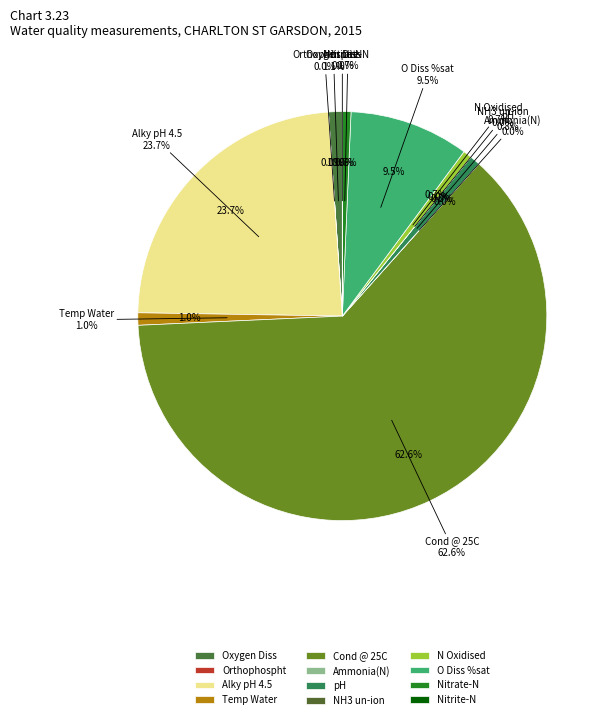

Count the number of slices in the pie.

12